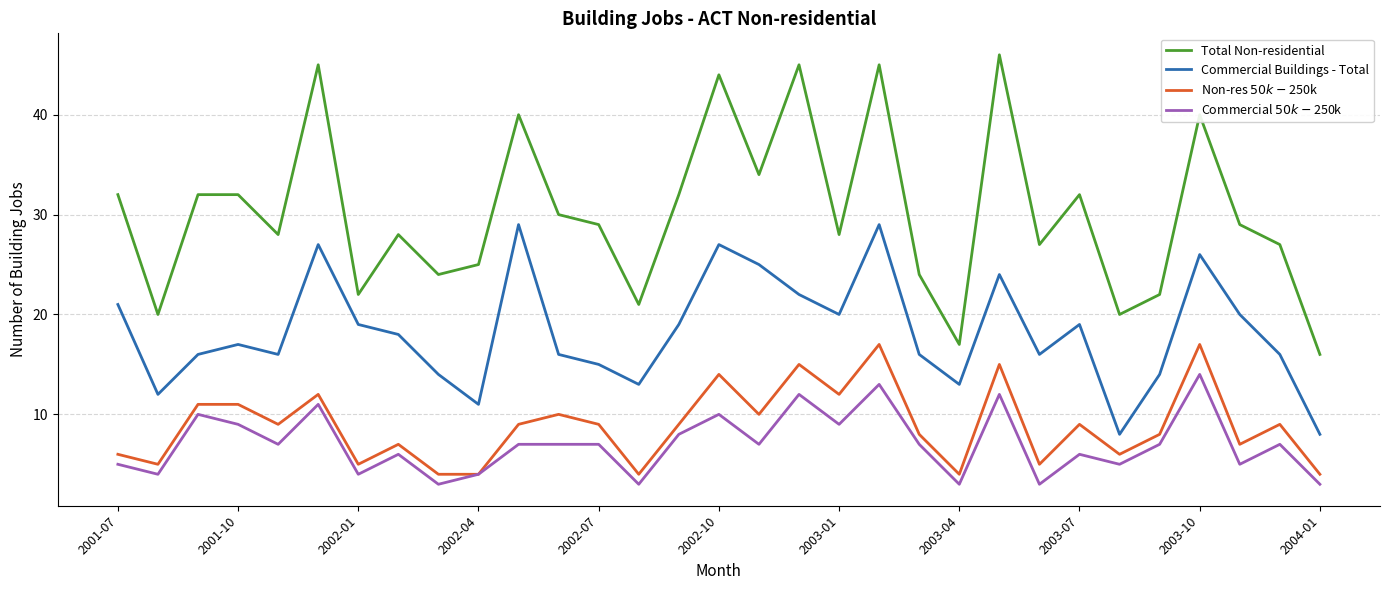

Reading right to left, extract all data points from this chart.

Total Non-residential: 16	27	29	40	22	20	32	27	46	17	24	45	28	45	34	44	32	21	29	30	40	25	24	28	22	45	28	32	32	20	32
Commercial Buildings - Total: 8	16	20	26	14	8	19	16	24	13	16	29	20	22	25	27	19	13	15	16	29	11	14	18	19	27	16	17	16	12	21
Non-res $50k-$250k: 4	9	7	17	8	6	9	5	15	4	8	17	12	15	10	14	9	4	9	10	9	4	4	7	5	12	9	11	11	5	6
Commercial $50k-$250k: 3	7	5	14	7	5	6	3	12	3	7	13	9	12	7	10	8	3	7	7	7	4	3	6	4	11	7	9	10	4	5